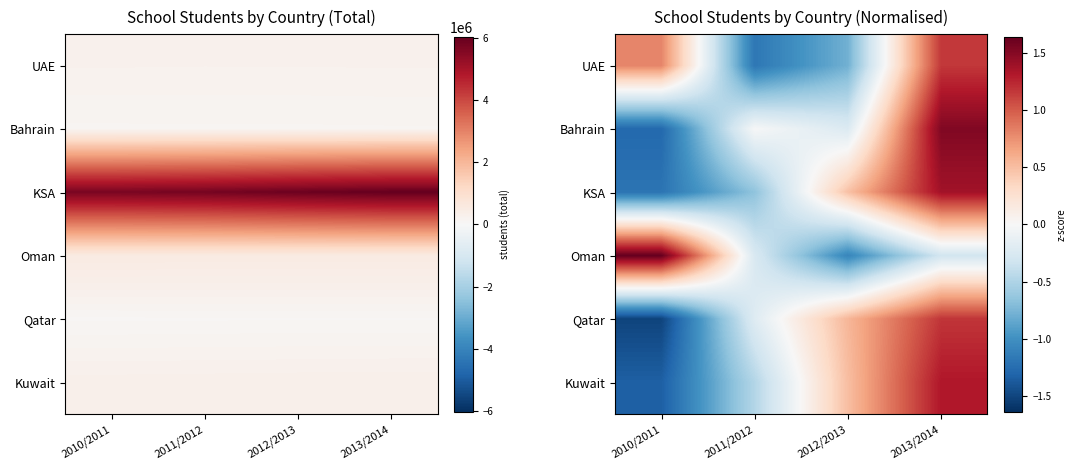

What is the minimum value for Qatar?

-1.5